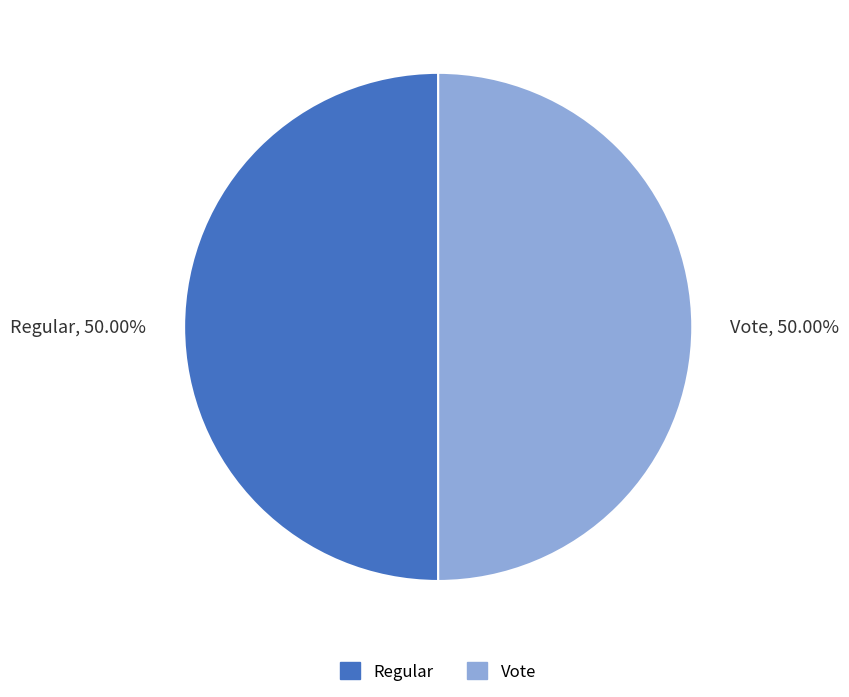

What is the ratio of the value at Regular to the value at Vote?

1.0